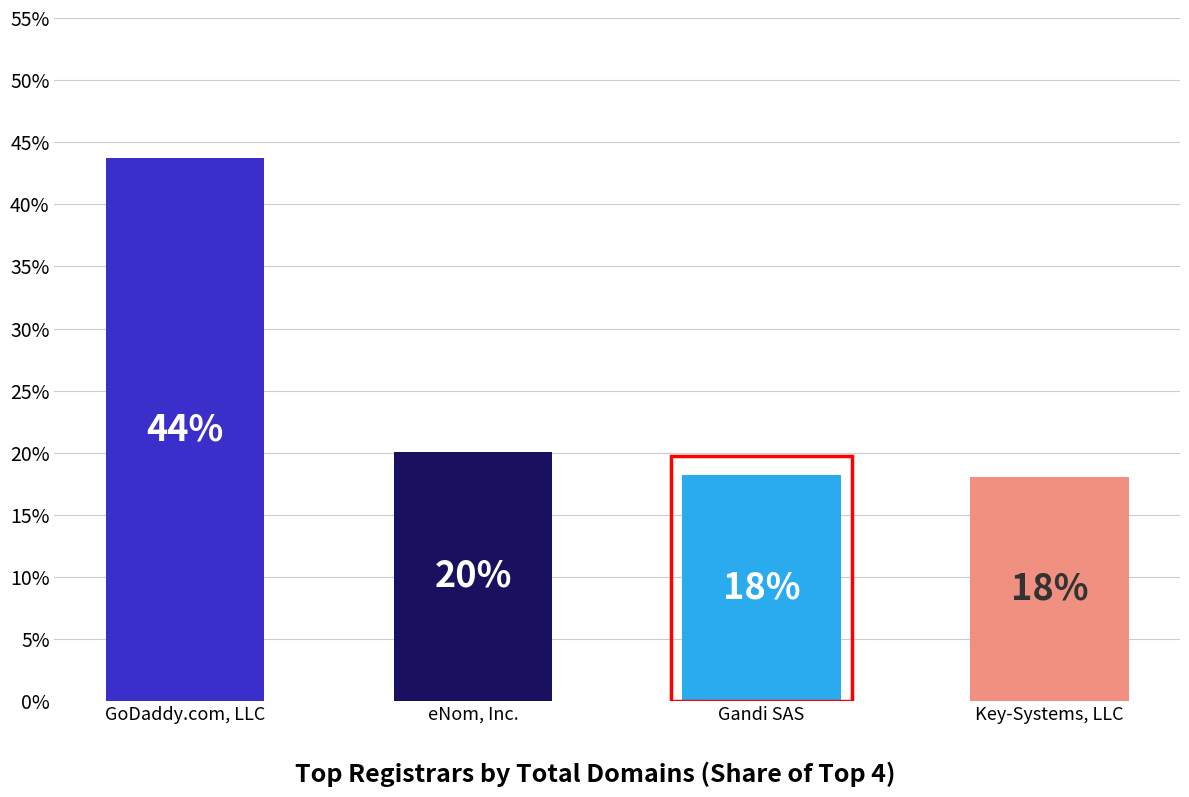

What position from the left is Gandi SAS?

3